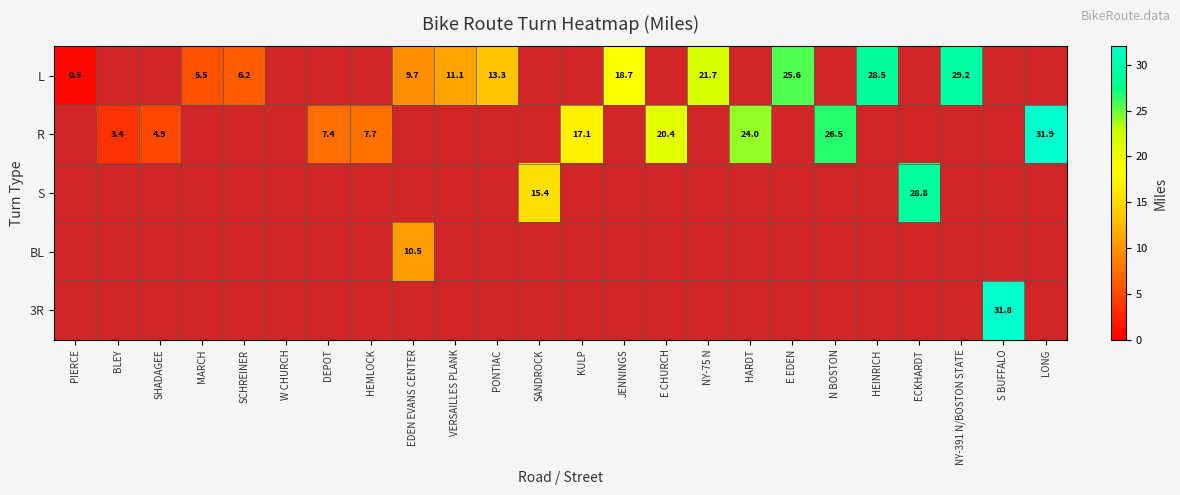

How many distinct data groups are displayed?

5